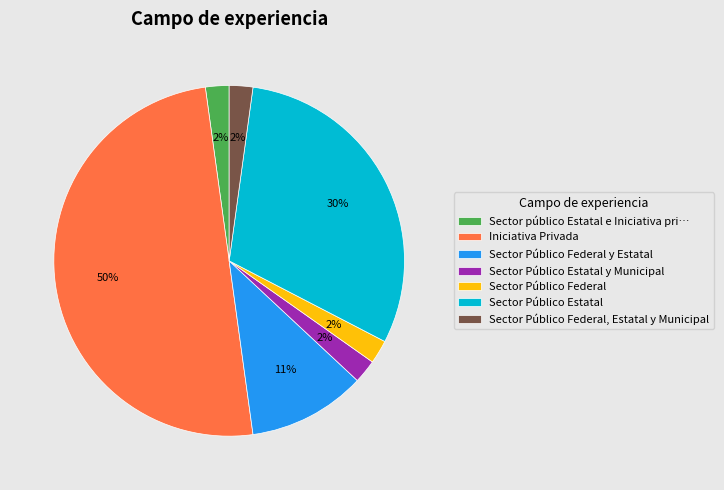

Which slice represents more than half of the pie?

Iniciativa Privada